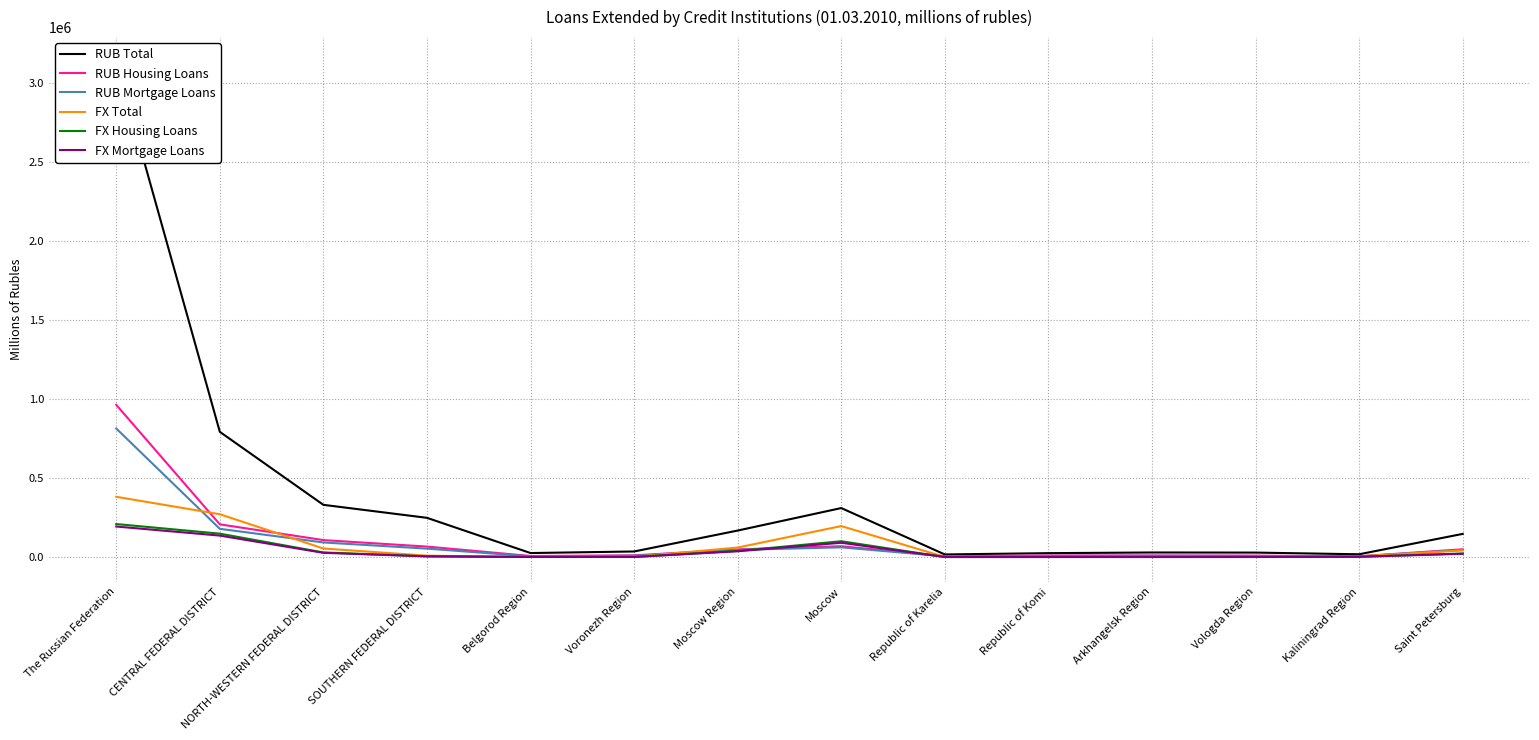

True or false: FX Housing Loans and FX Total intersect in this chart.

False